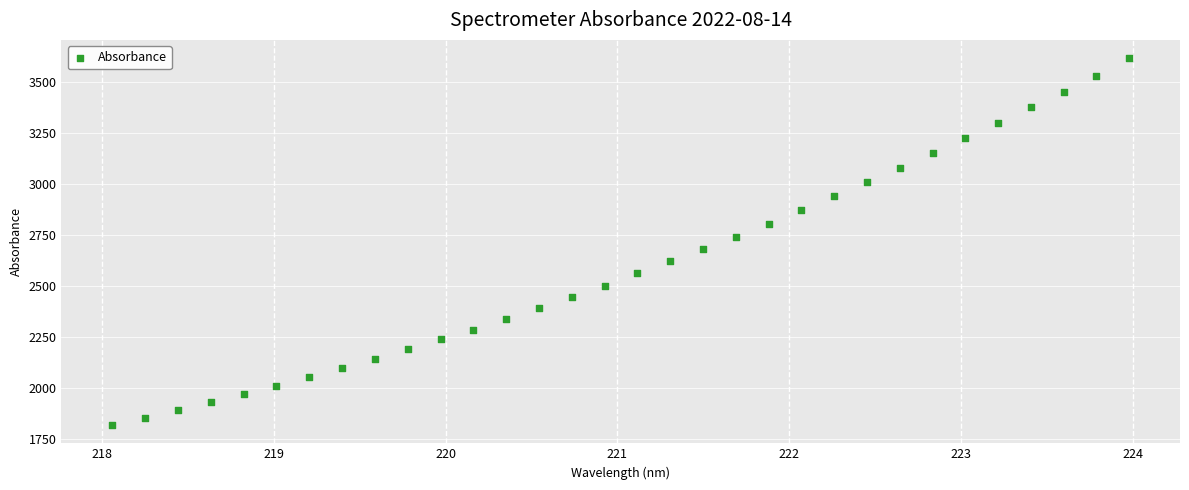

What is the range of Y values (max minus min)?

1795.4